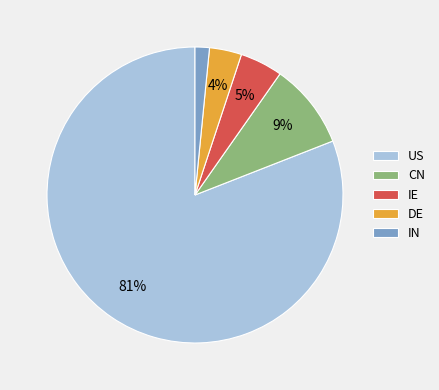

The IE slice represents 5% of the pie. True or false?

True